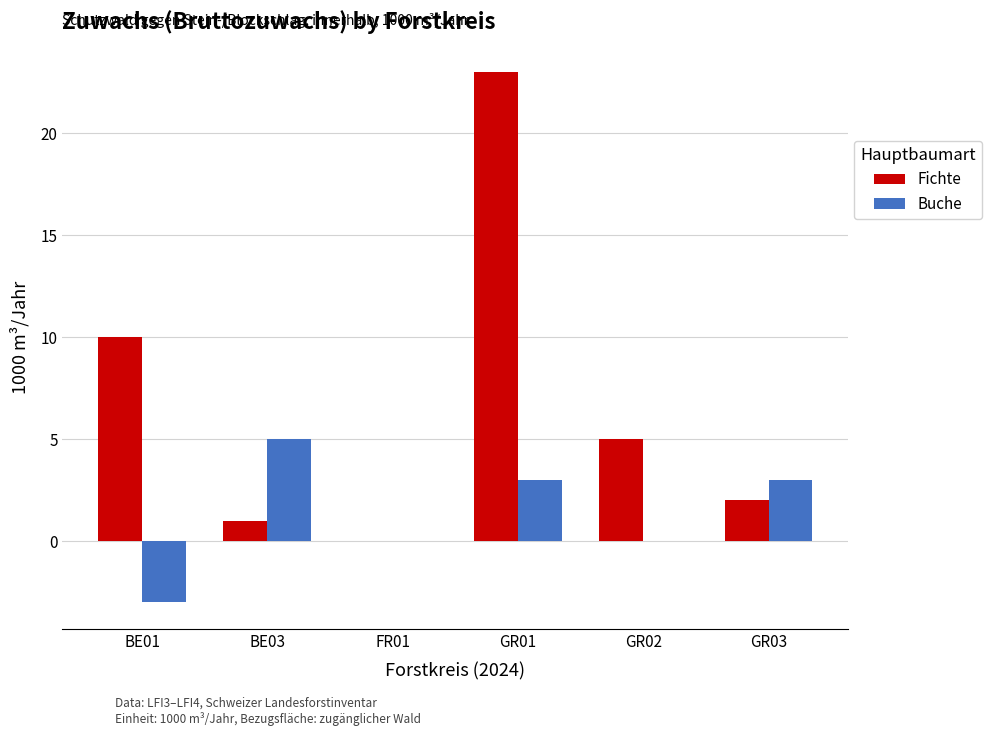

What is the sum of all Buche values?

8